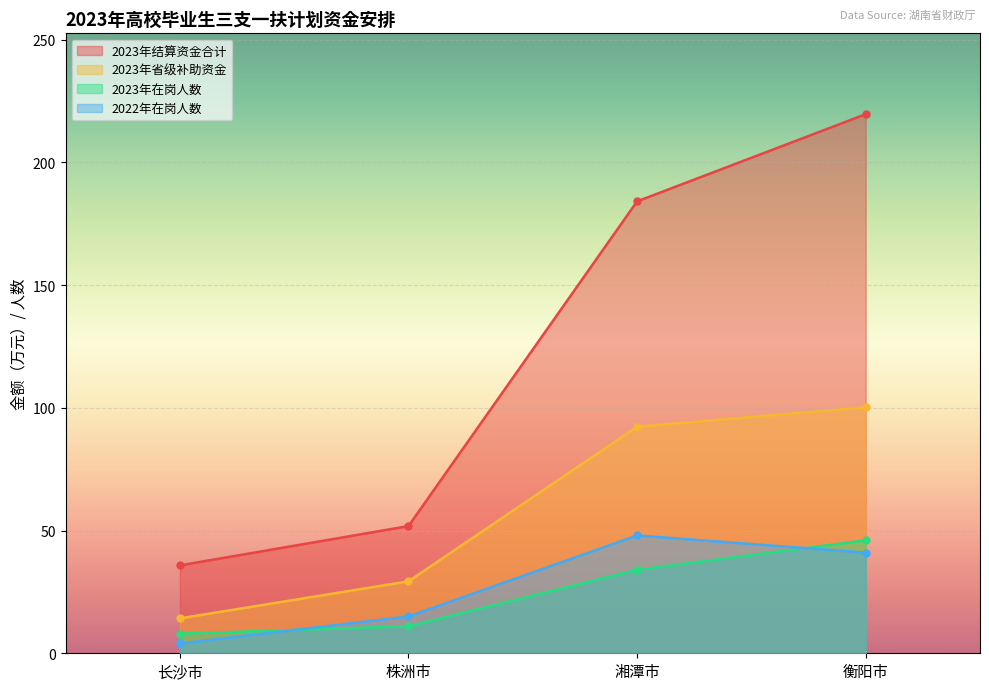

Where is 2023年在岗人数 nearest to the value 27?

湘潭市